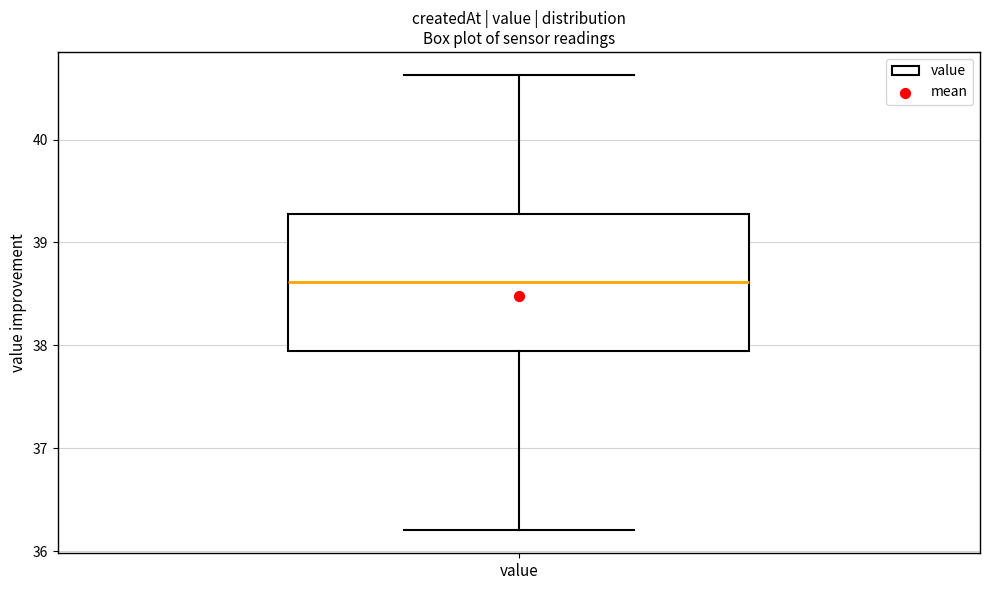

Transcribe this box plot: give where the median line is, the range the box spans, and where the two whiskers end, as read against the y-axis. The values are not printed on the chart, so give them approximately, as read against the axis.

median 38.6, box 37.9 to 39.3, whiskers 36.2 to 40.6